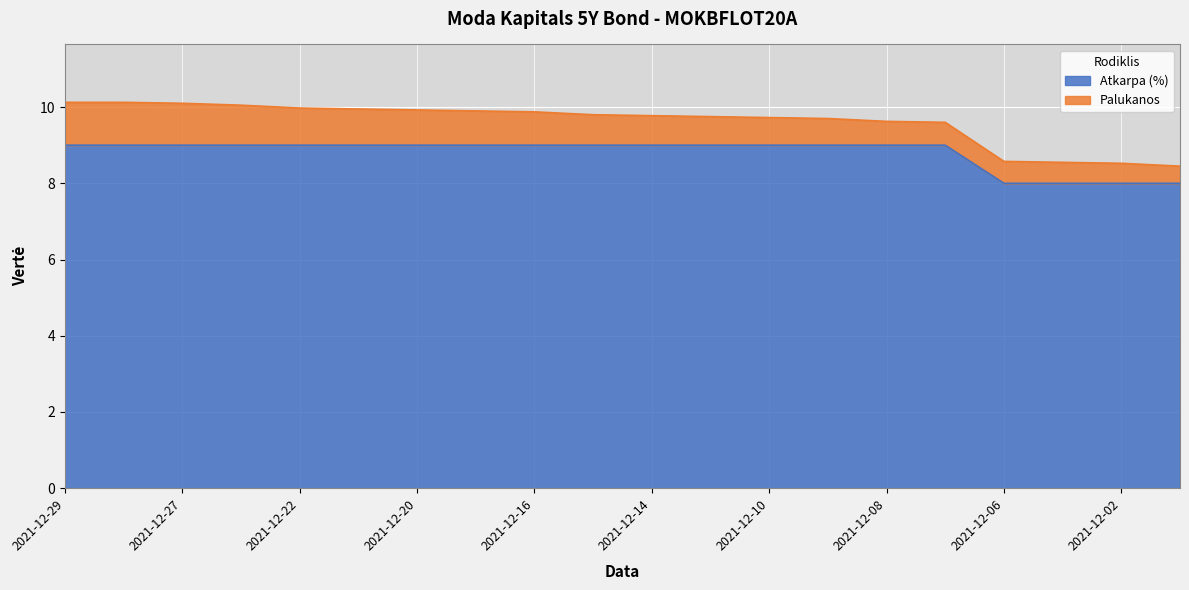

The chart shows a value of 9 at 2021-12-20. True or false?

True